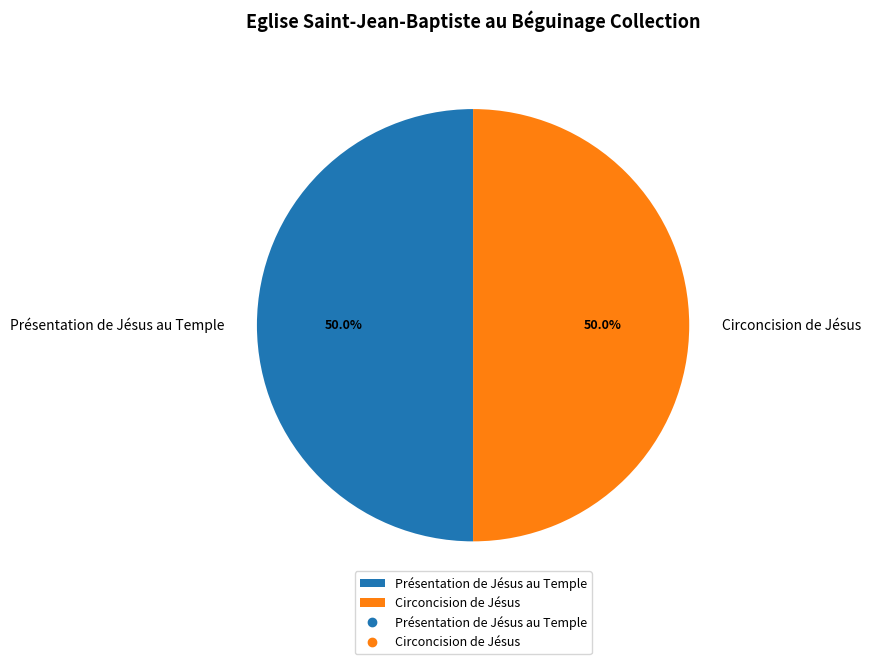

To the nearest percent, what percentage of the pie is Présentation de Jésus au Temple?

50%